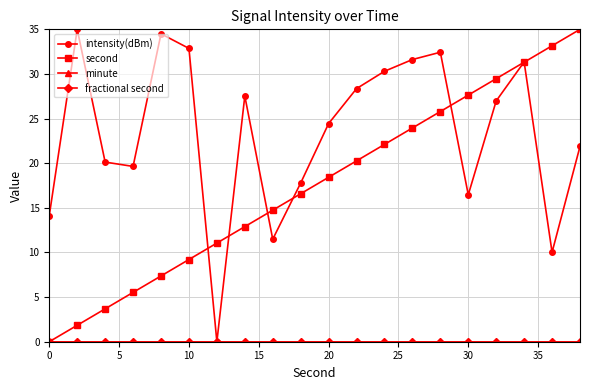

Does the chart have visible grid lines?

Yes